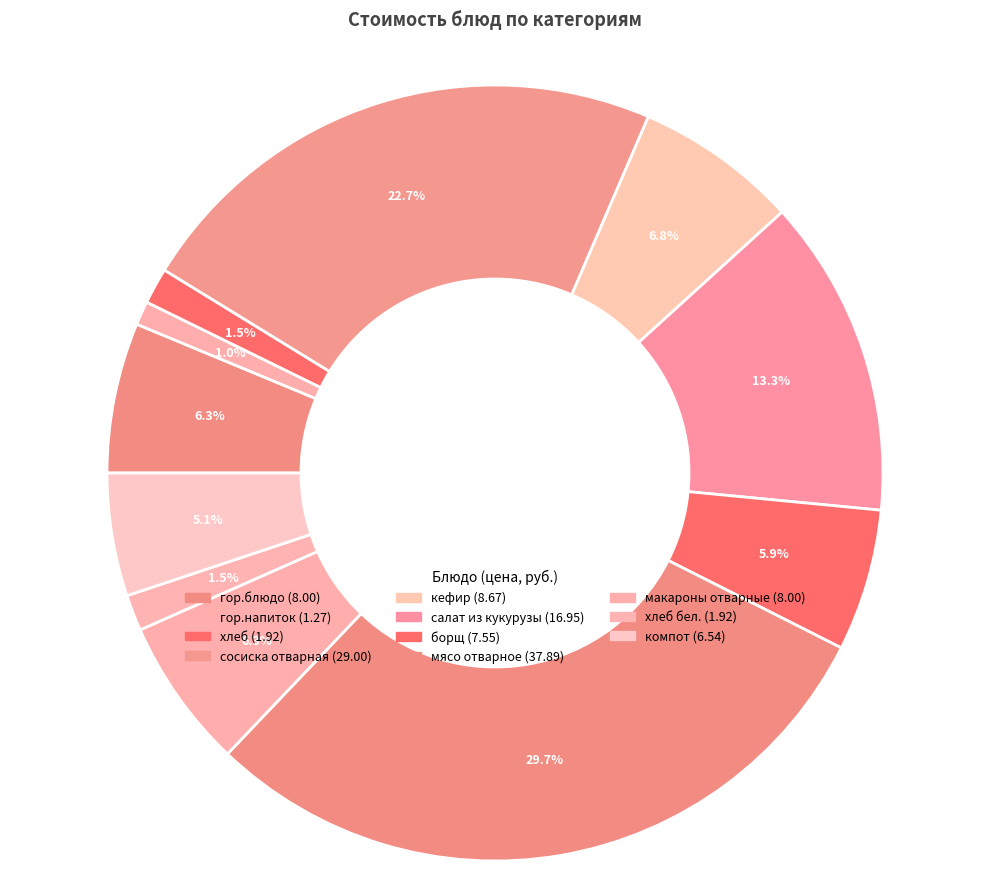

How many slices are in this pie chart?

11